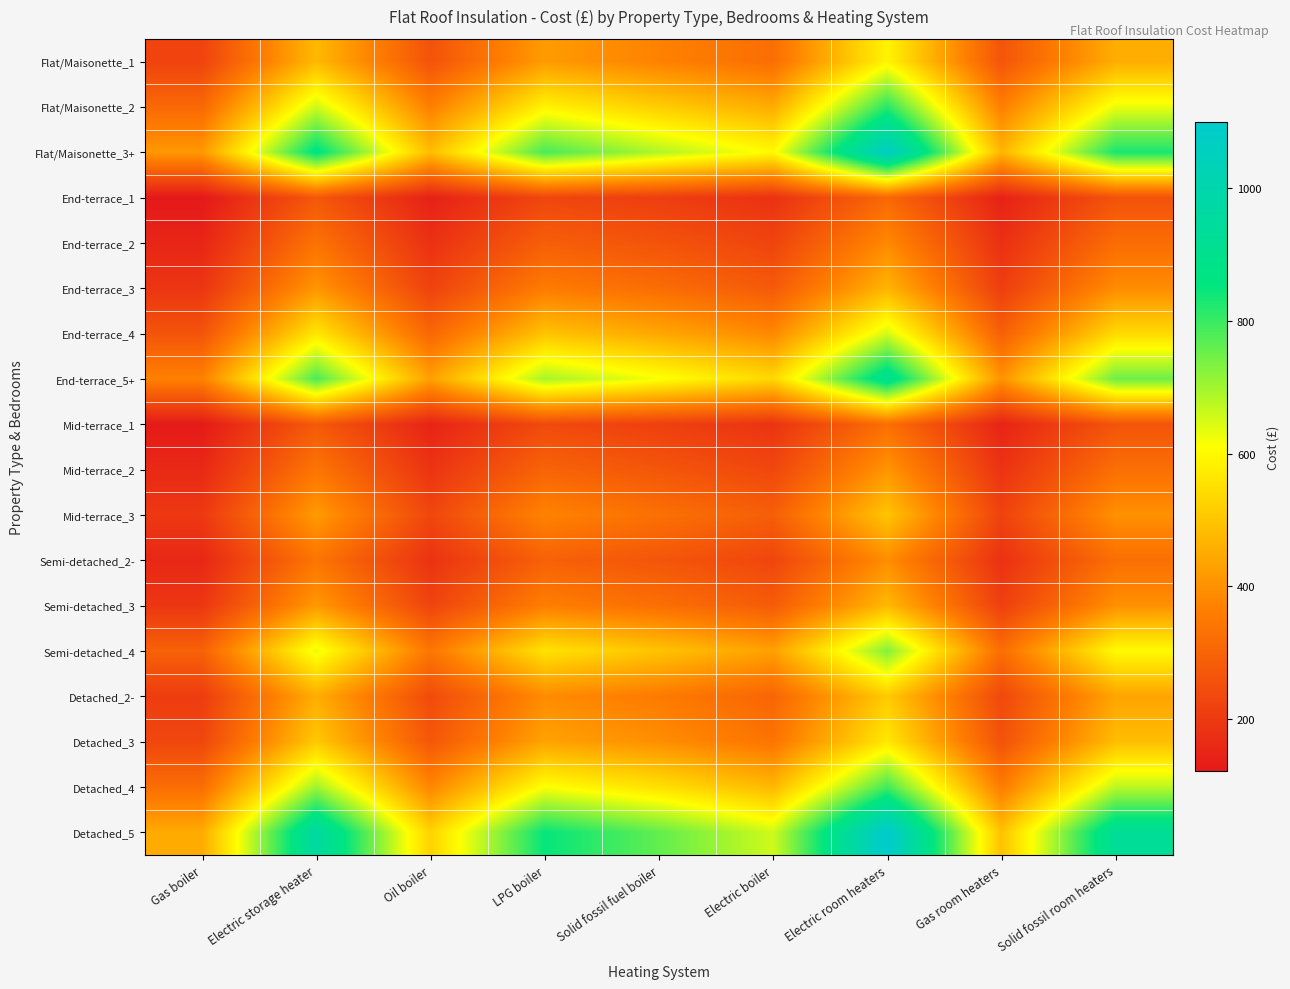

Which label corresponds to the smallest value in the chart?

Gas boiler